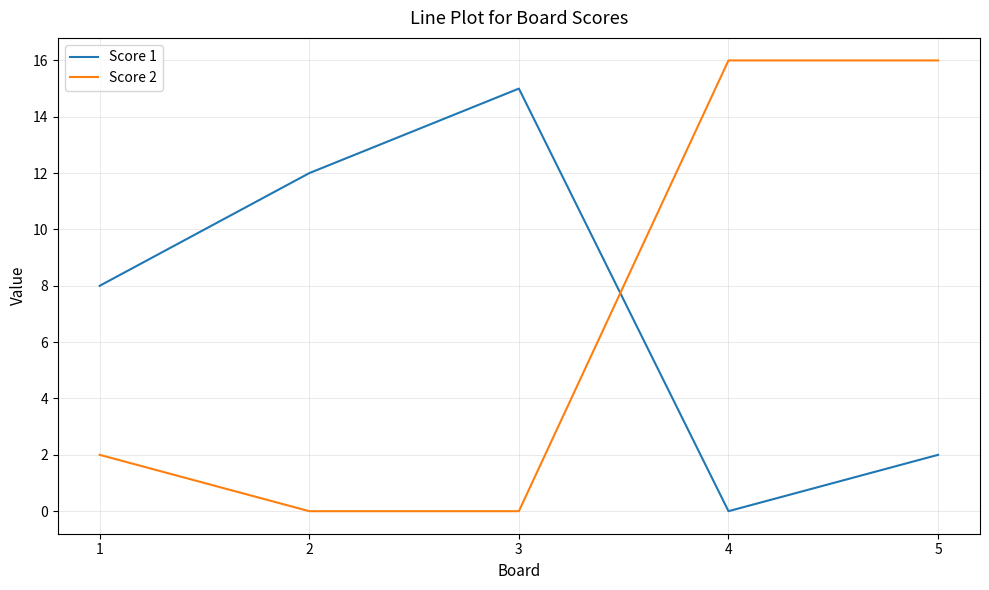

Reading right to left, extract all data points from this chart.

Score 1: 5=2	4=0	3=15	2=12	1=8
Score 2: 5=16	4=16	3=0	2=0	1=2